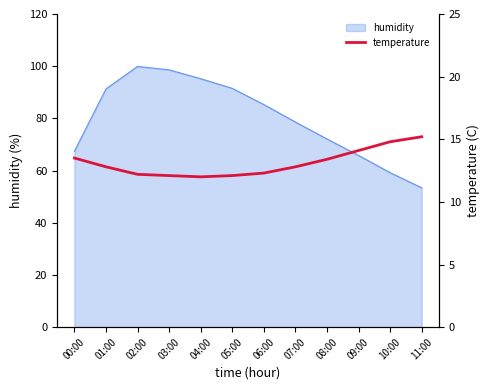

Where is the first local minimum?

04:00